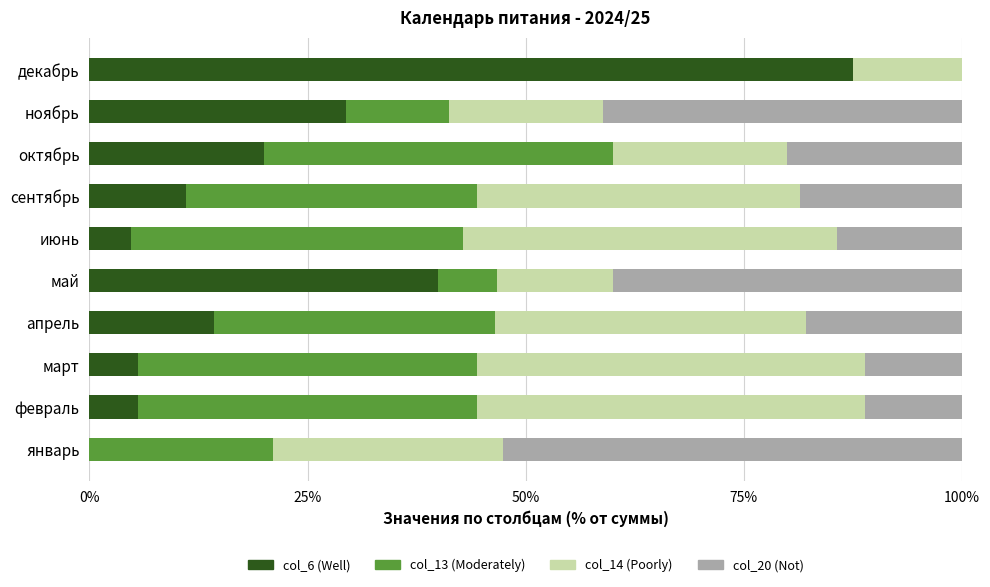

Is it true that col_6 (Well) equals 29.4 at ноябрь?

True